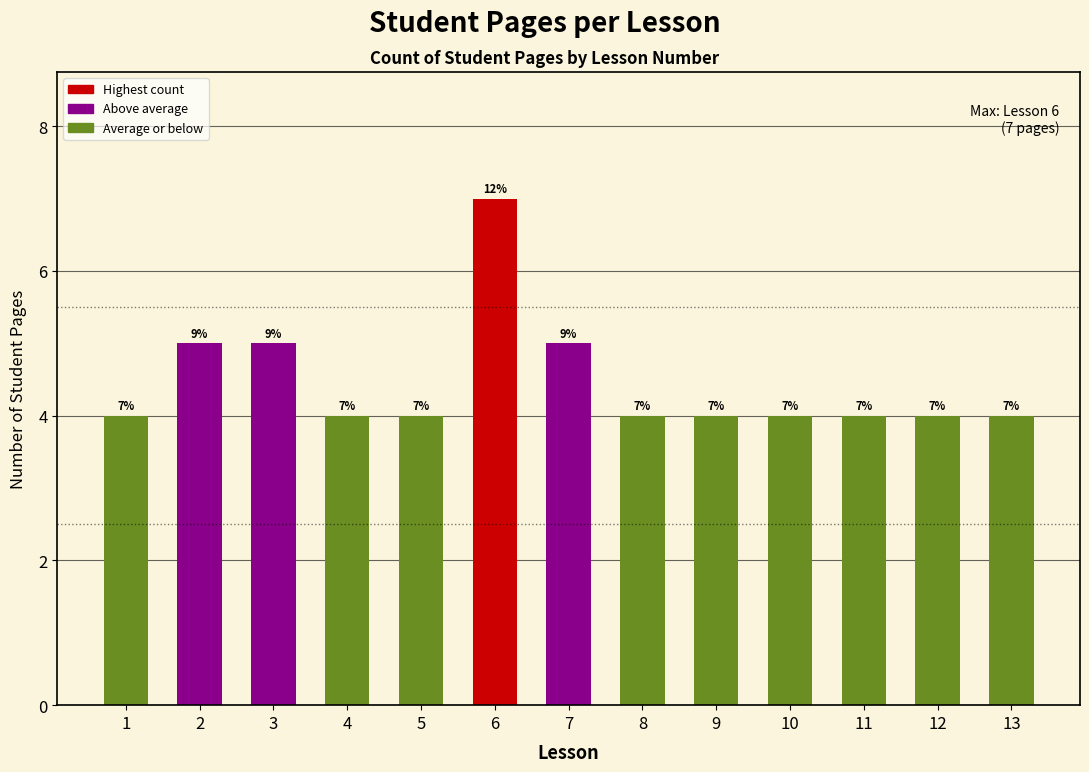

What is the approximate value at 5?

4